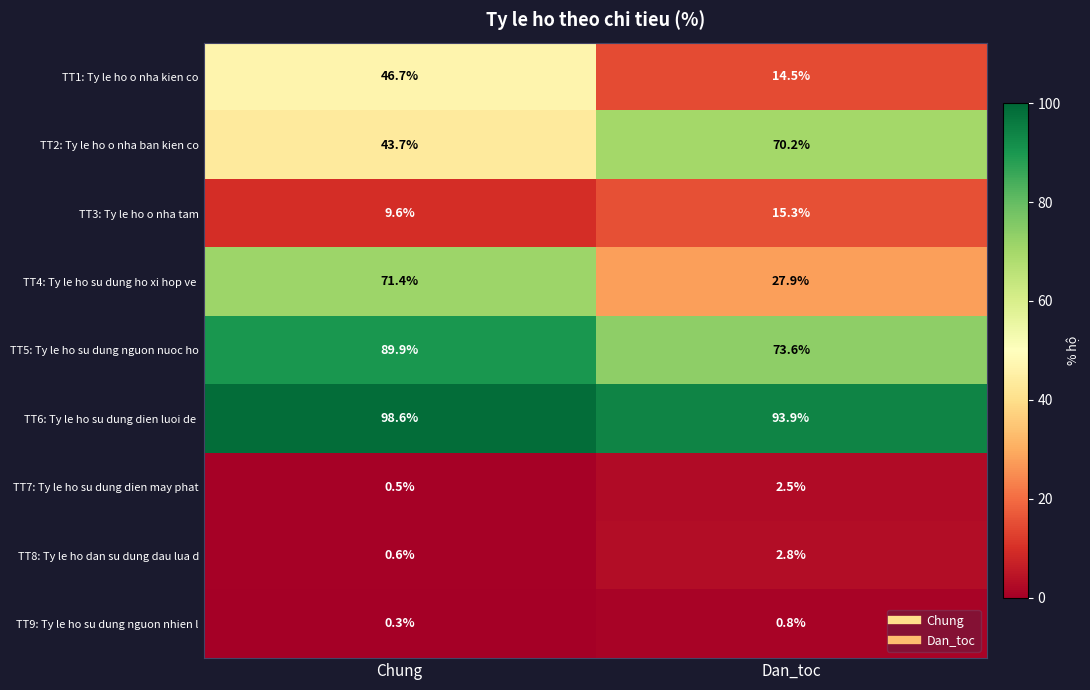

What is the difference between the TT9: Ty le ho su dung nguon nhien l values at Dan_toc and Chung?

0.5